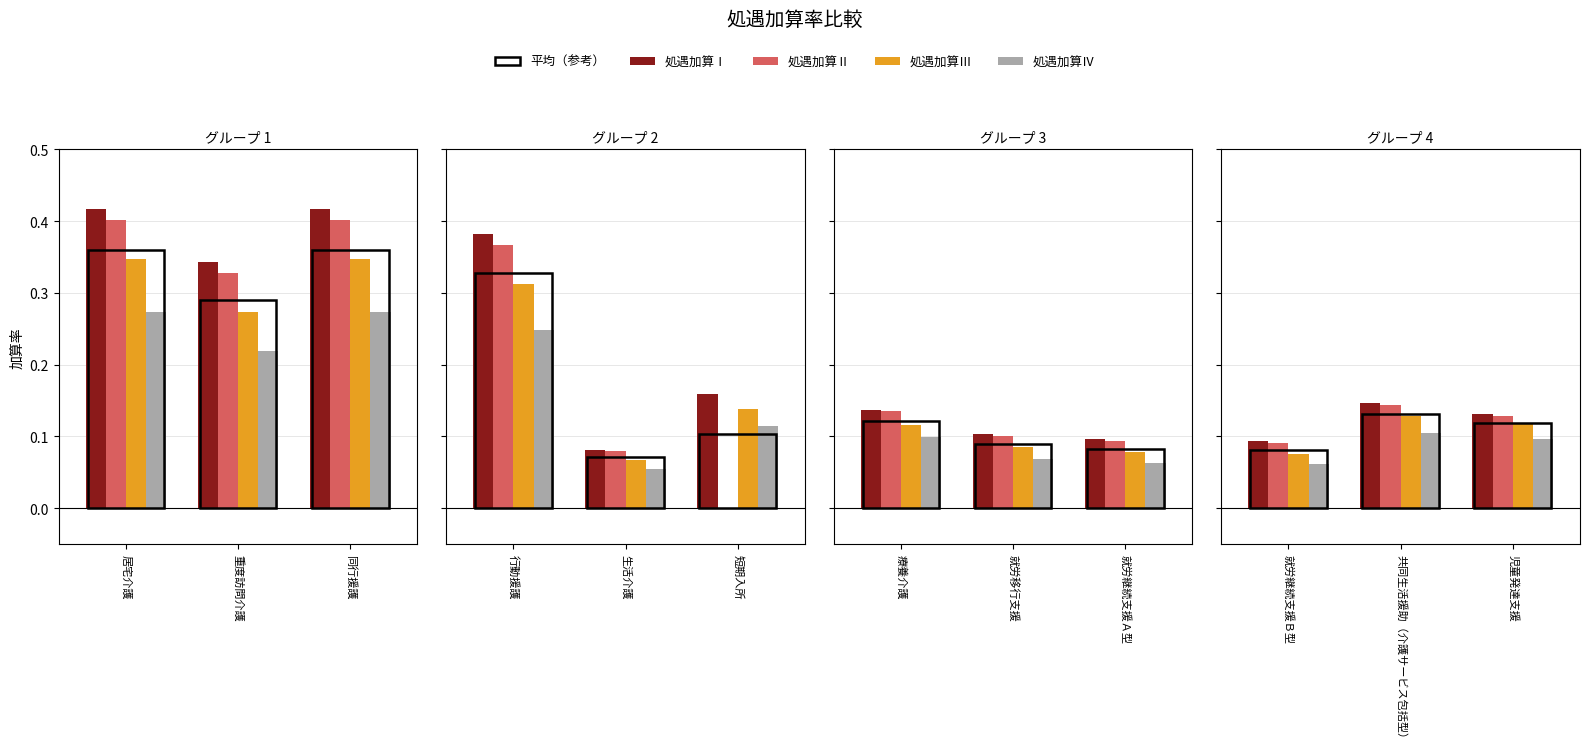

Is it true that 処遇加算Ⅳ equals 0.0 at 就労継続支援Ｂ型?

False